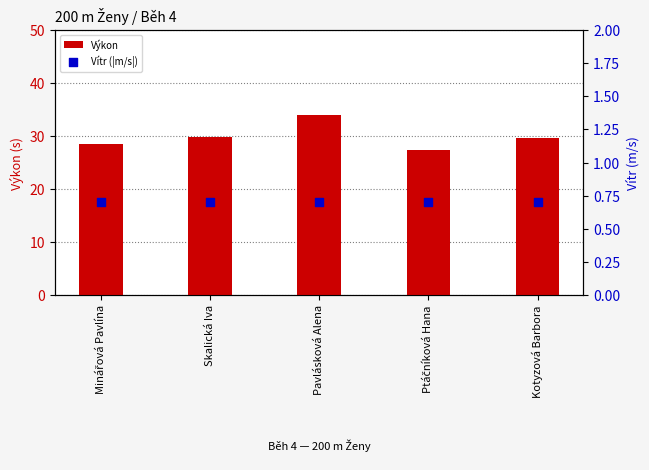

Which series contains the highest Y value?

Výkon